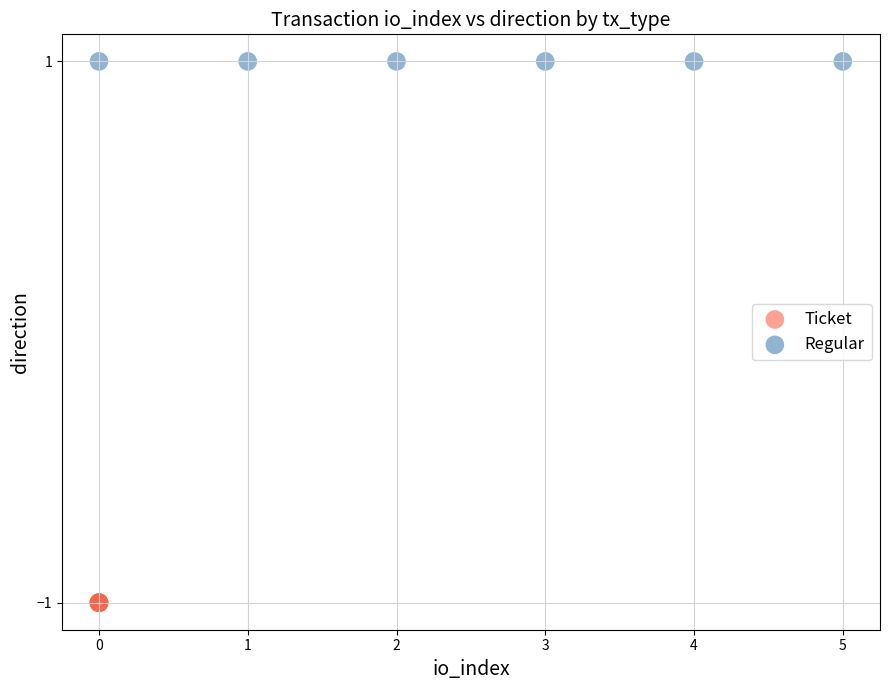

Which series contains the lowest Y value?

Ticket